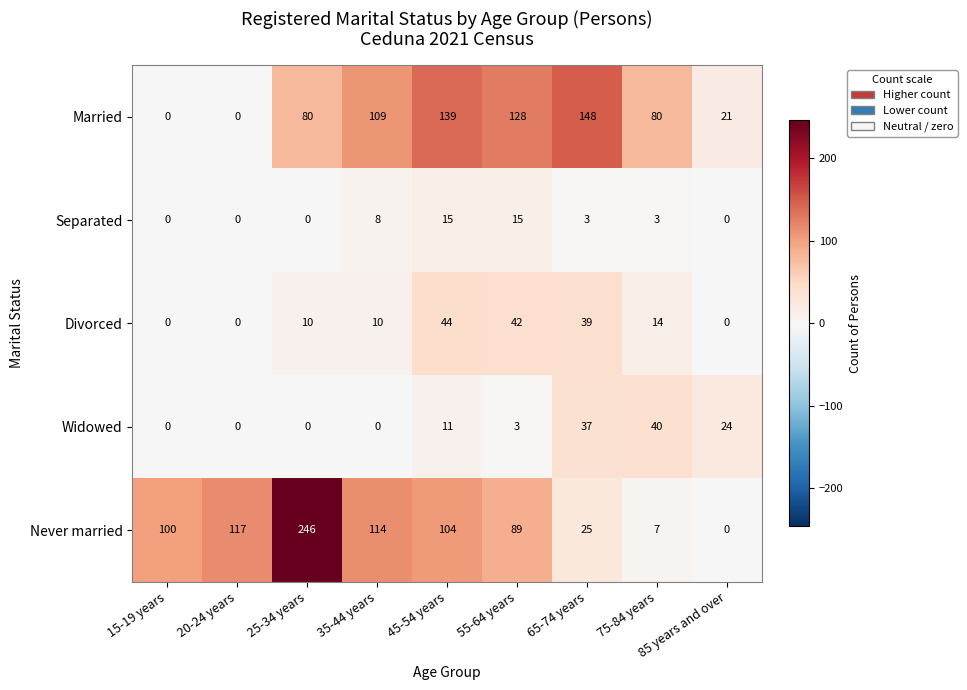

What is the difference between the maximum and minimum values in the Never married series?

246